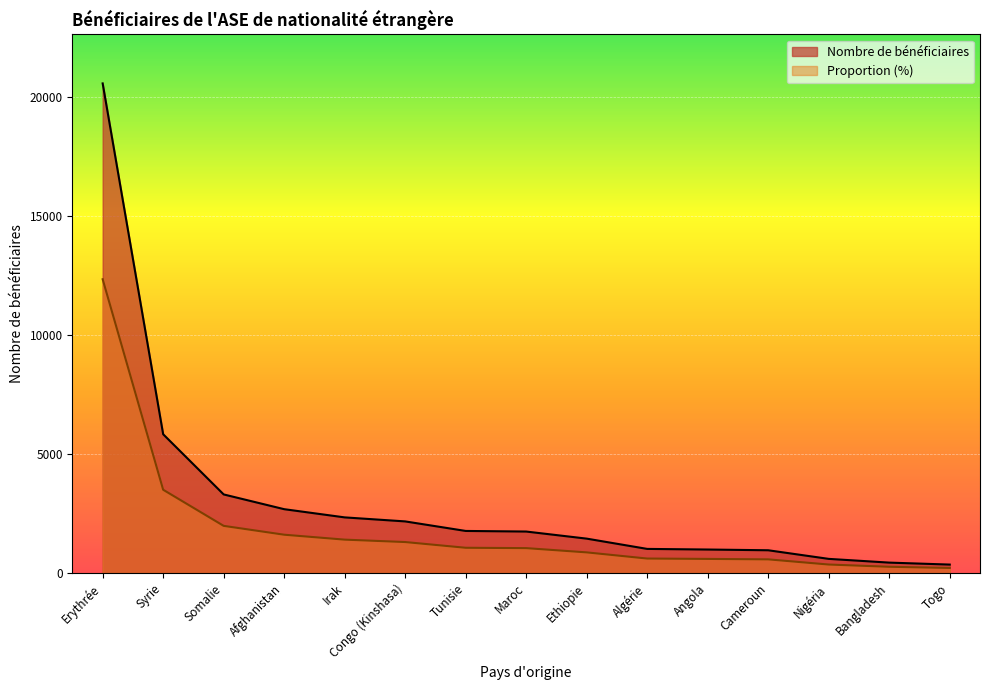

How many data points does each series have?

15